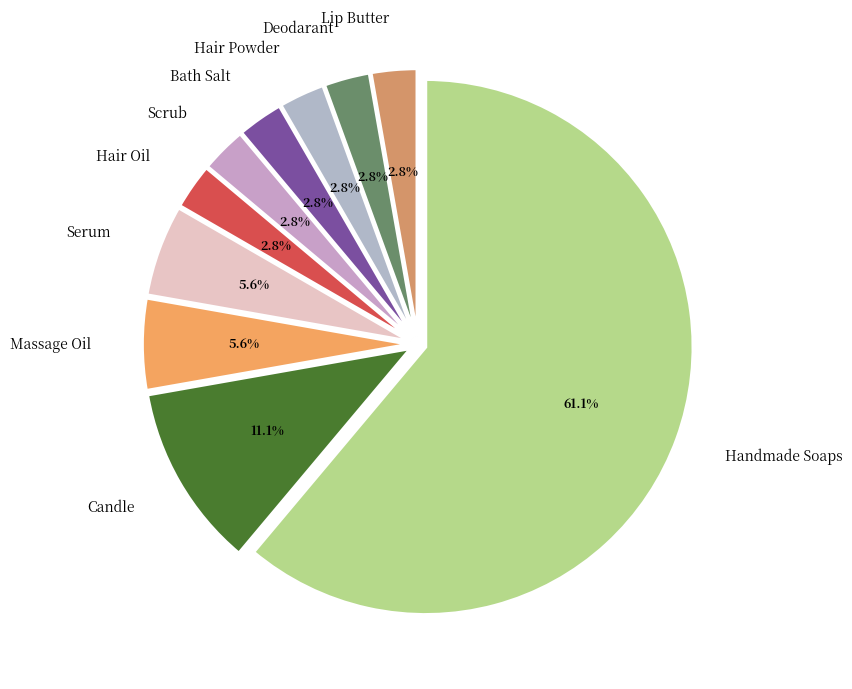

Approximately how many times larger is the value at Serum compared to Hair Oil?

2.0